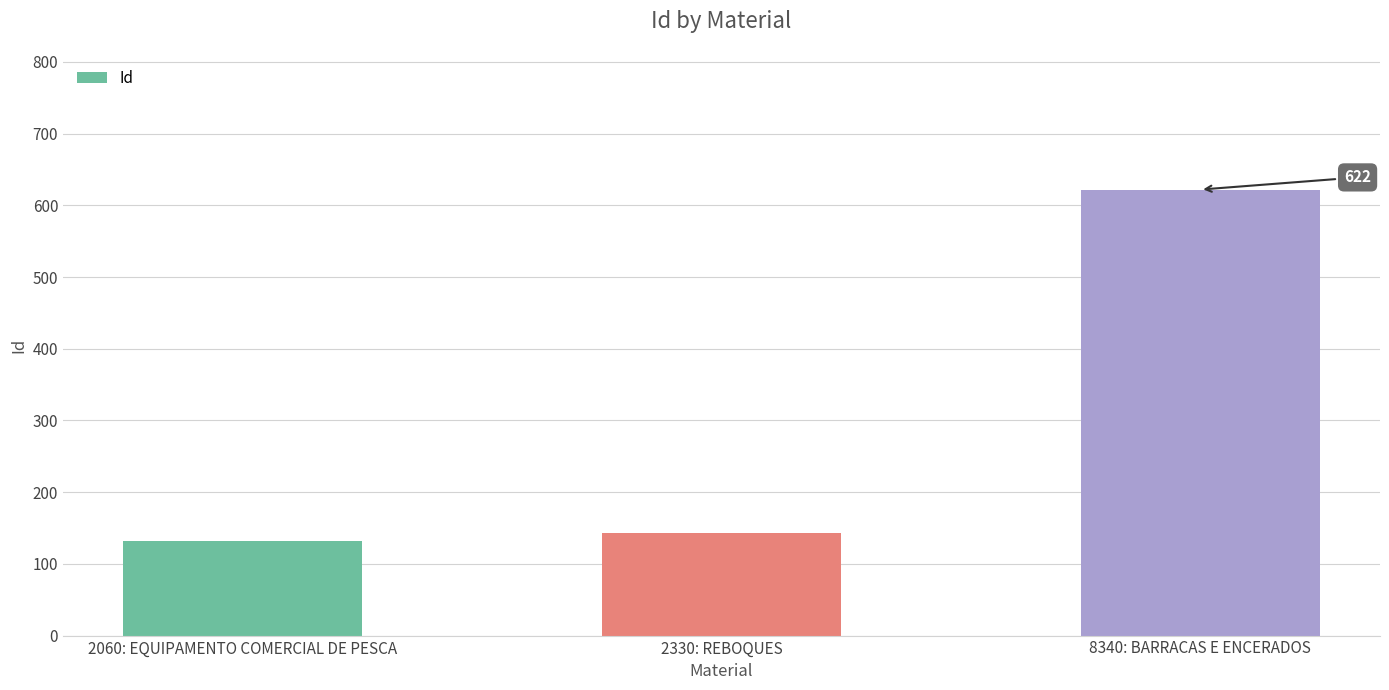

How many distinct data groups are displayed?

1